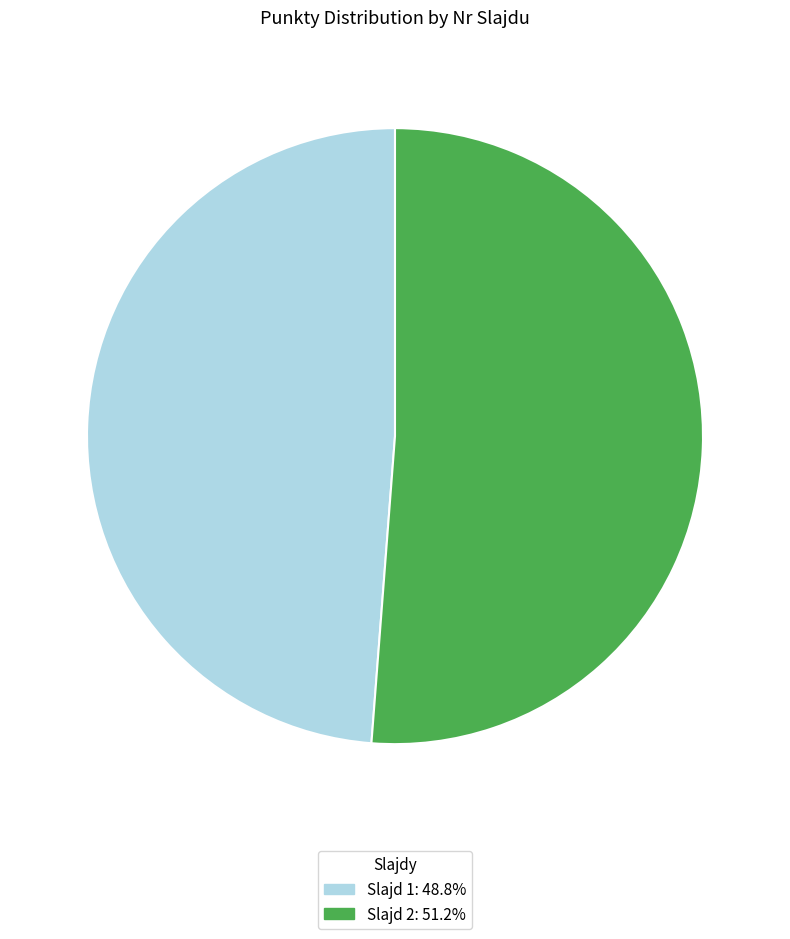

Is there a majority slice in this chart?

Yes